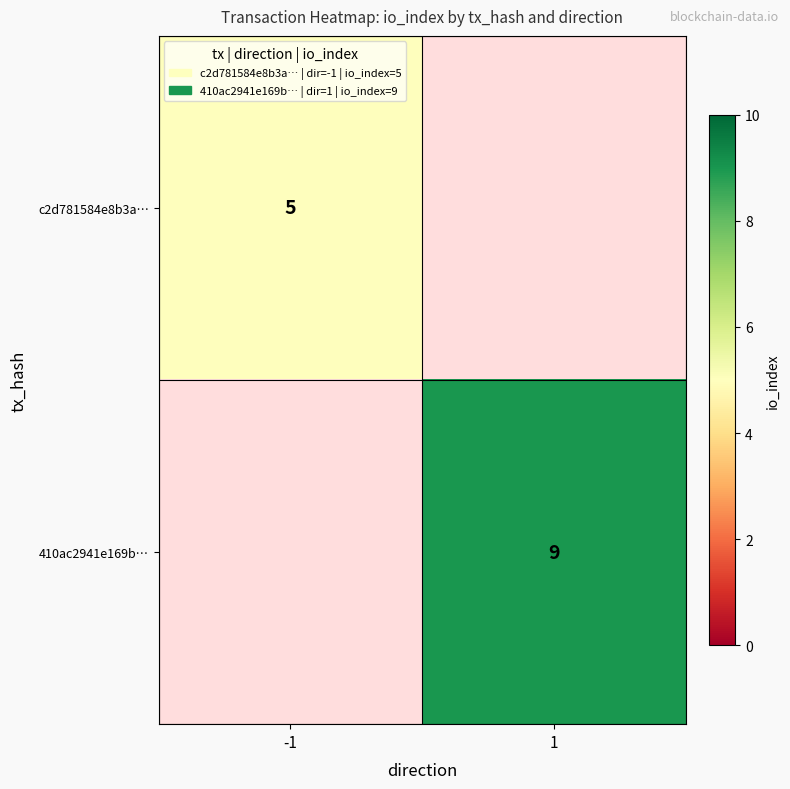

The value of 410ac2941e169b… at 1 is 6. True or false?

False